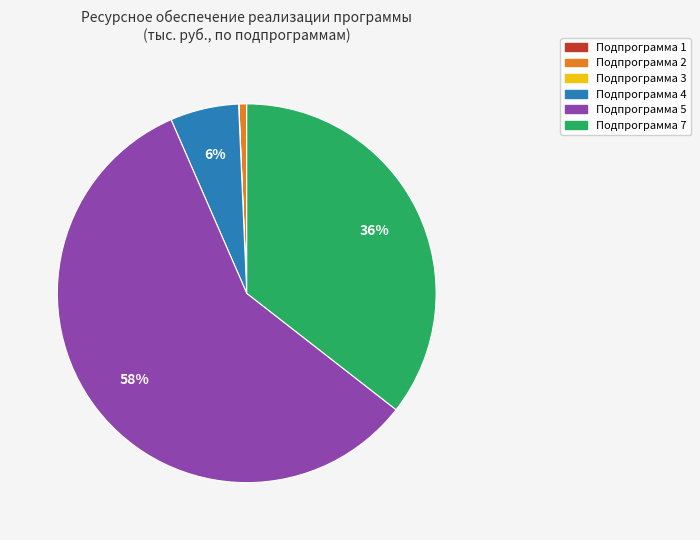

Which has a higher value, Подпрограмма 5 or Подпрограмма 2?

Подпрограмма 5